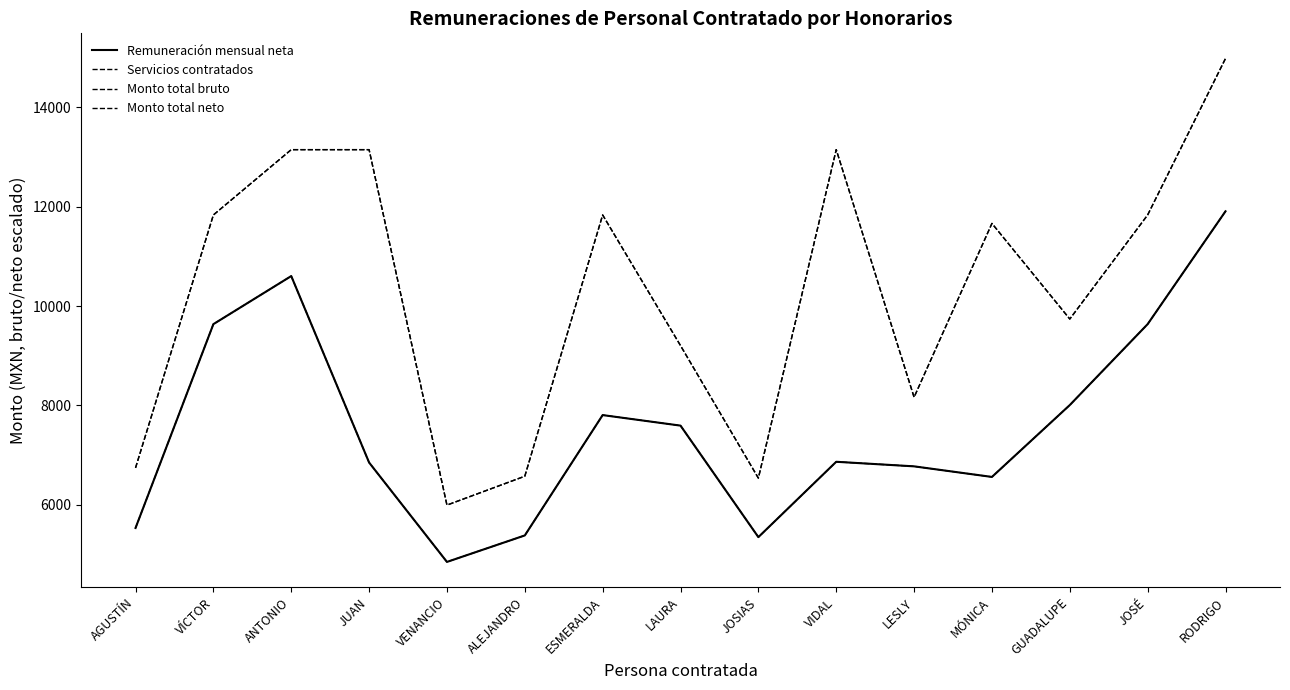

Does the chart display data point markers on the line(s)?

No